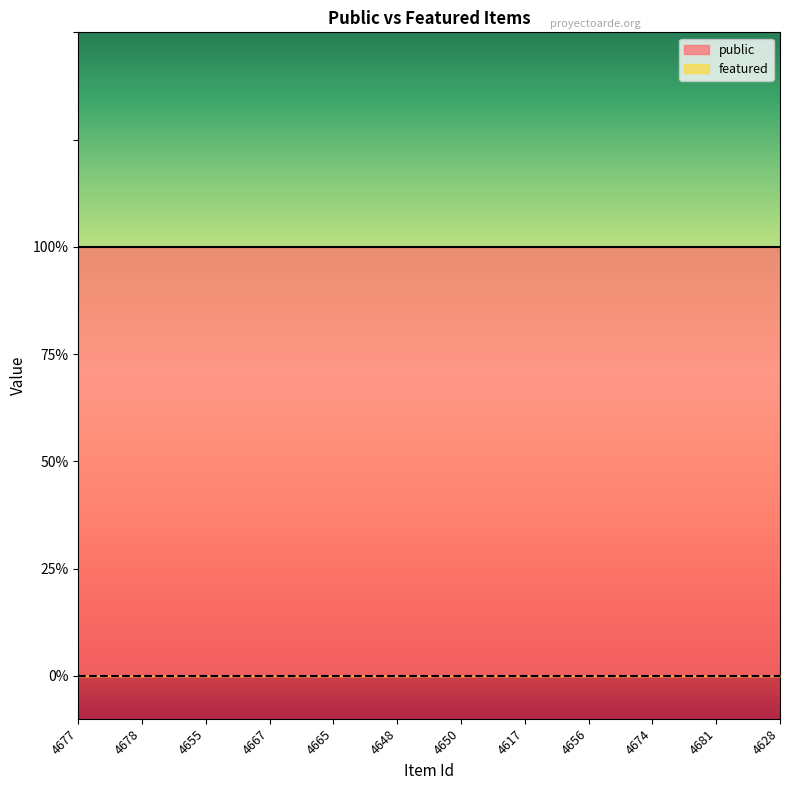

At how many categories does at least one series exceed 0?

12